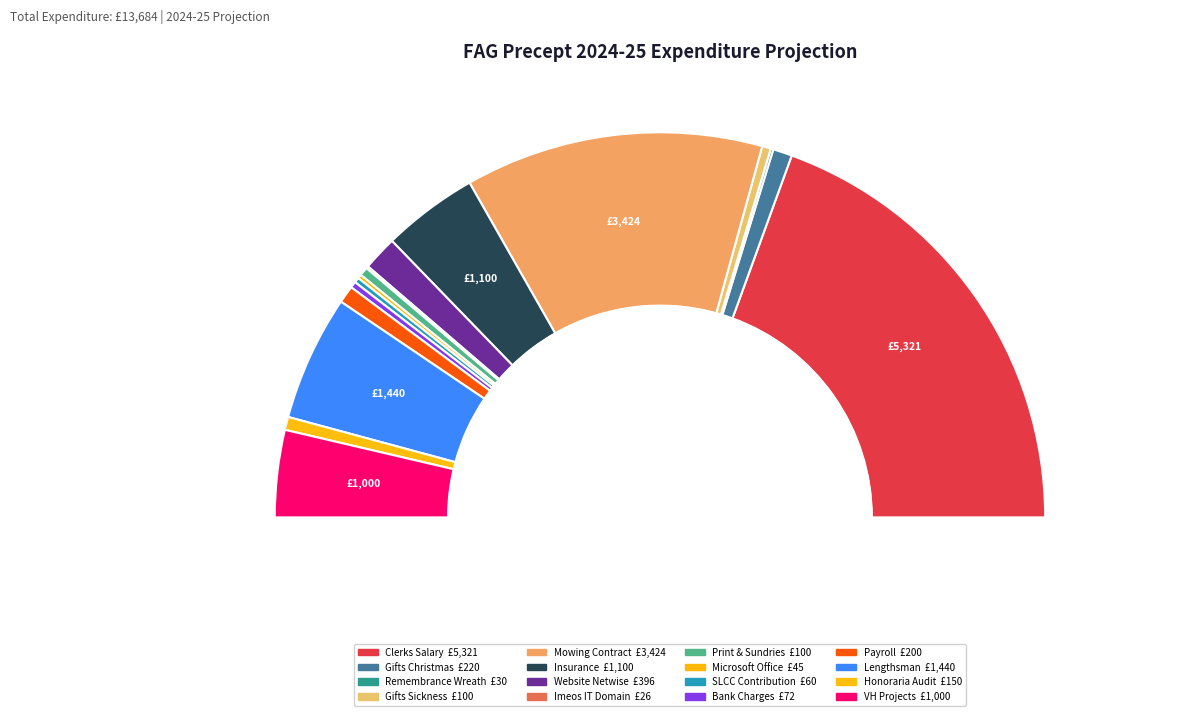

Count the number of slices in the pie.

16